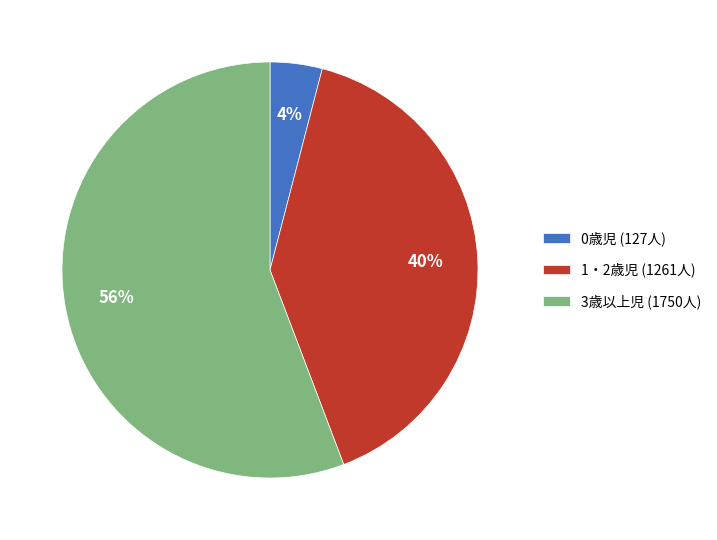

Which slice is the largest?

3歳以上児